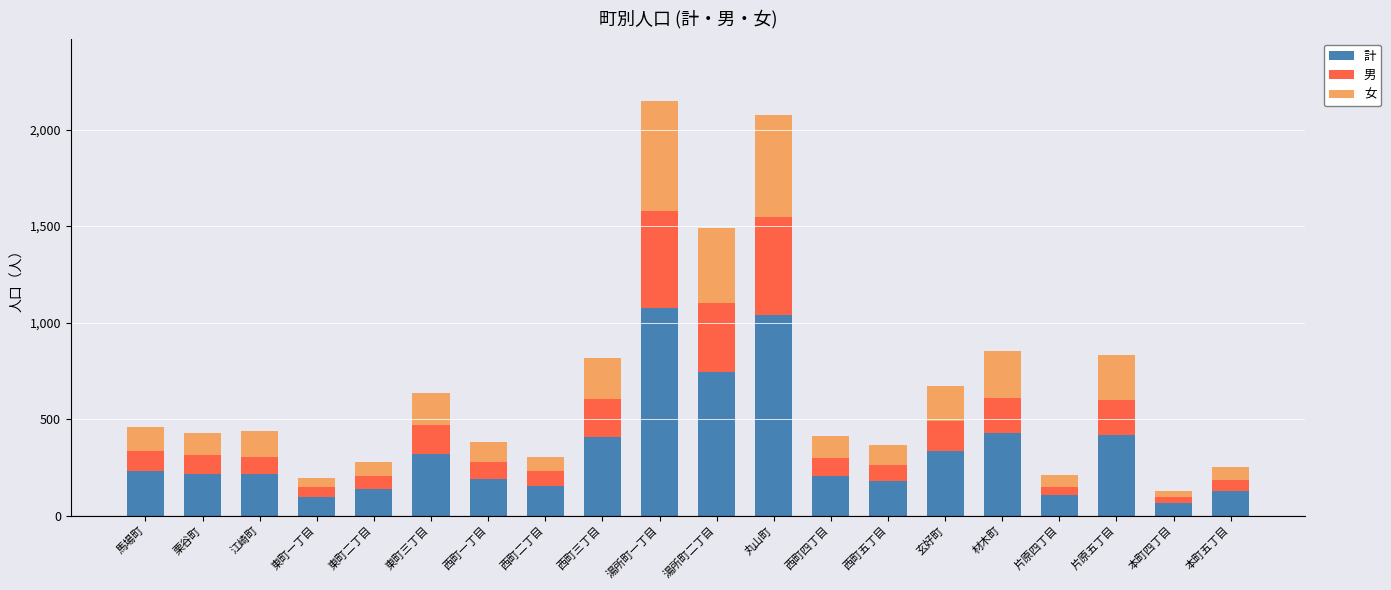

At which label does 計 reach its minimum?

本町四丁目